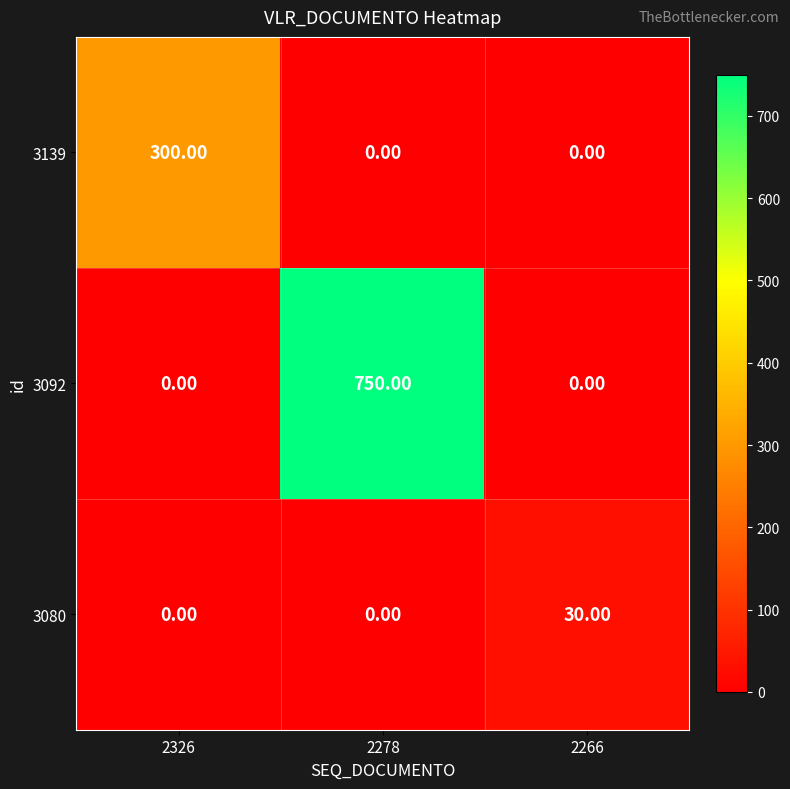

What is the difference between the highest and lowest values at 2266?

30